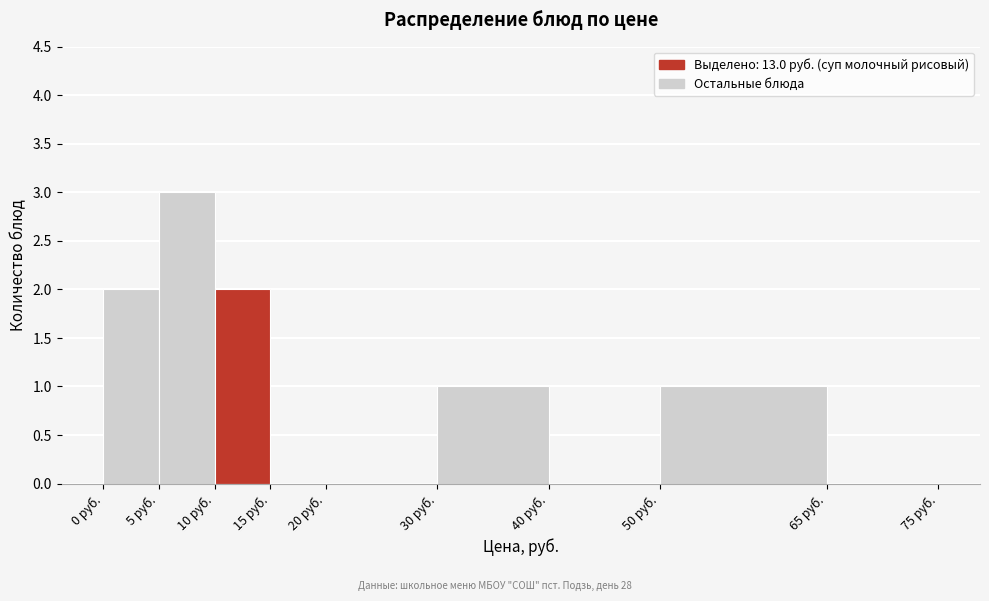

Reading left to right, transcribe this chart: for each bar, give the range it covers on the x-axis and its height. The values are not printed on the chart, so give them approximately, as read against the axis.

0 to 5: 2
5 to 10: 3
10 to 15: 2
15 to 20: 0
20 to 30: 0
30 to 40: 1
40 to 50: 0
50 to 65: 1
65 to 75: 0